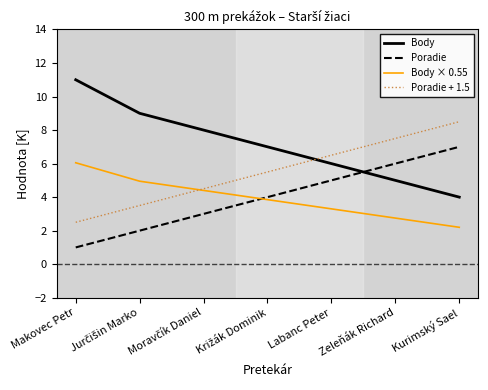

What is the greatest value displayed?

11.0